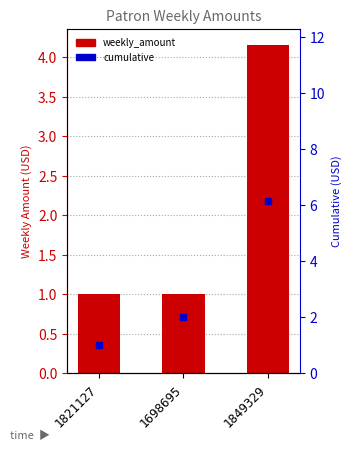

The value of weekly_amount at 1698695 is 1.0. True or false?

True